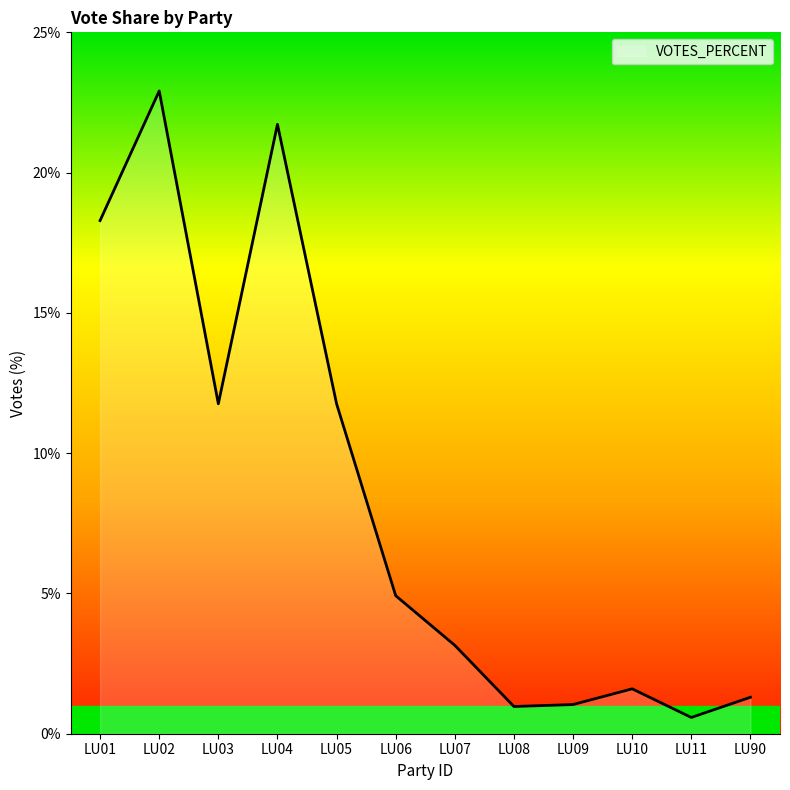

Which label corresponds to the largest value in the chart?

LU02